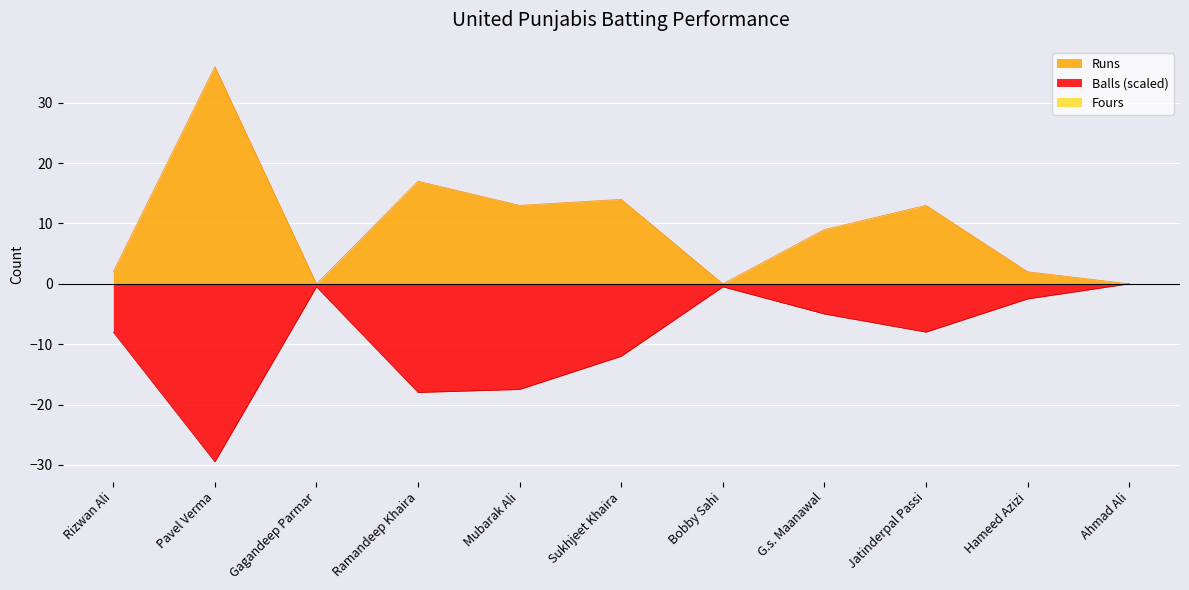

At which category does Runs reach its first local peak?

Pavel Verma